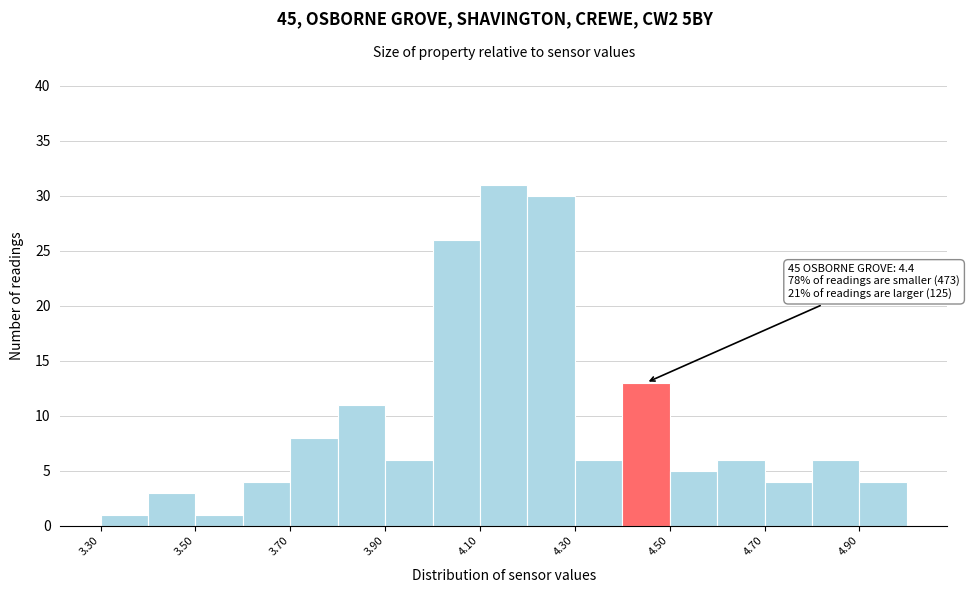

Over which range of the x-axis is the bar tallest?

4.1 to 4.2